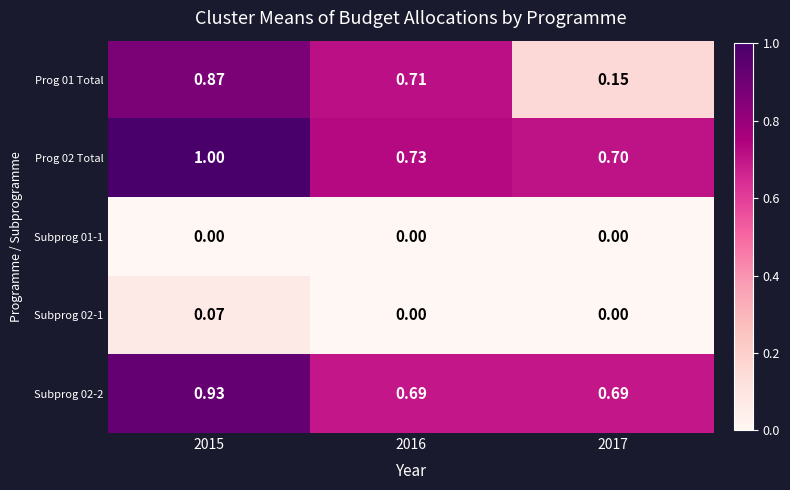

Is the value of Prog 02 Total at 2016 greater than the value of Subprog 02-1 at 2017?

Yes